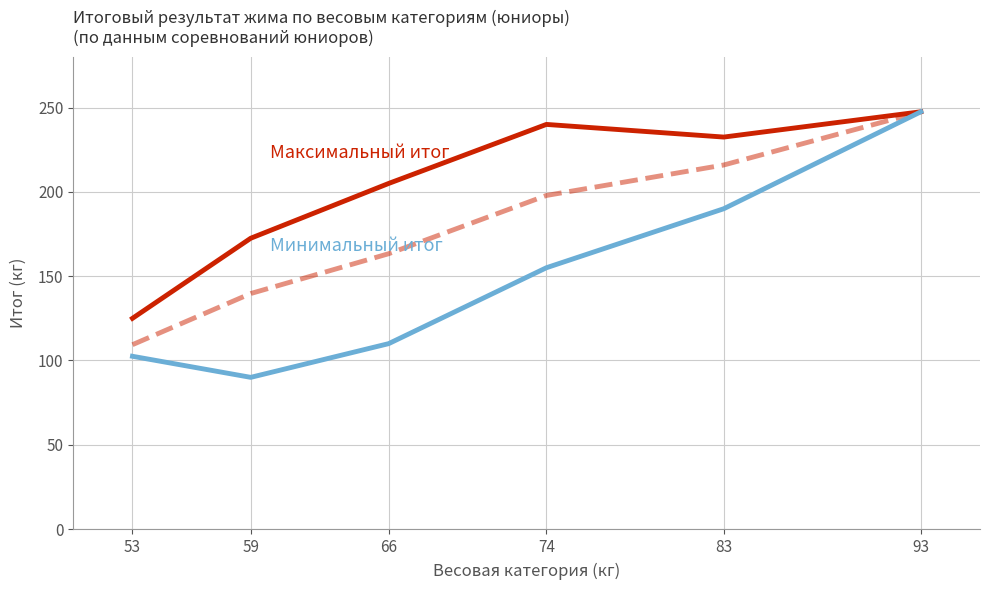

List the labels in order of Минимальный итог value, largest first.

93, 83, 74, 66, 53, 59